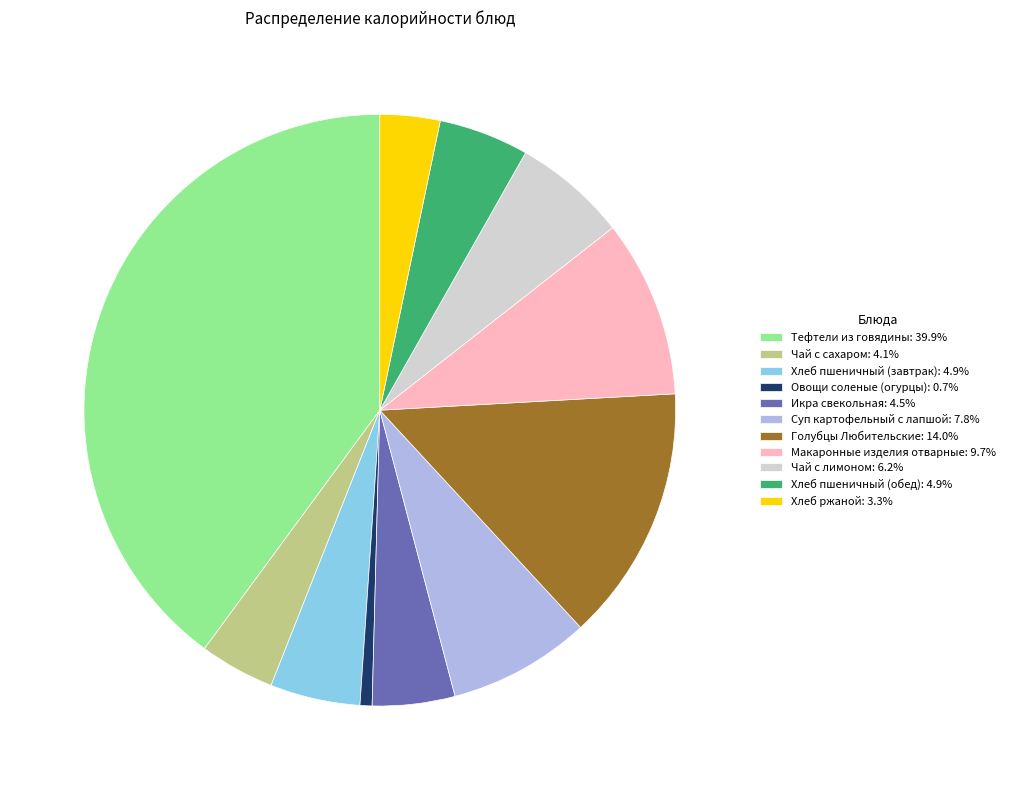

Count the number of slices in the pie.

11